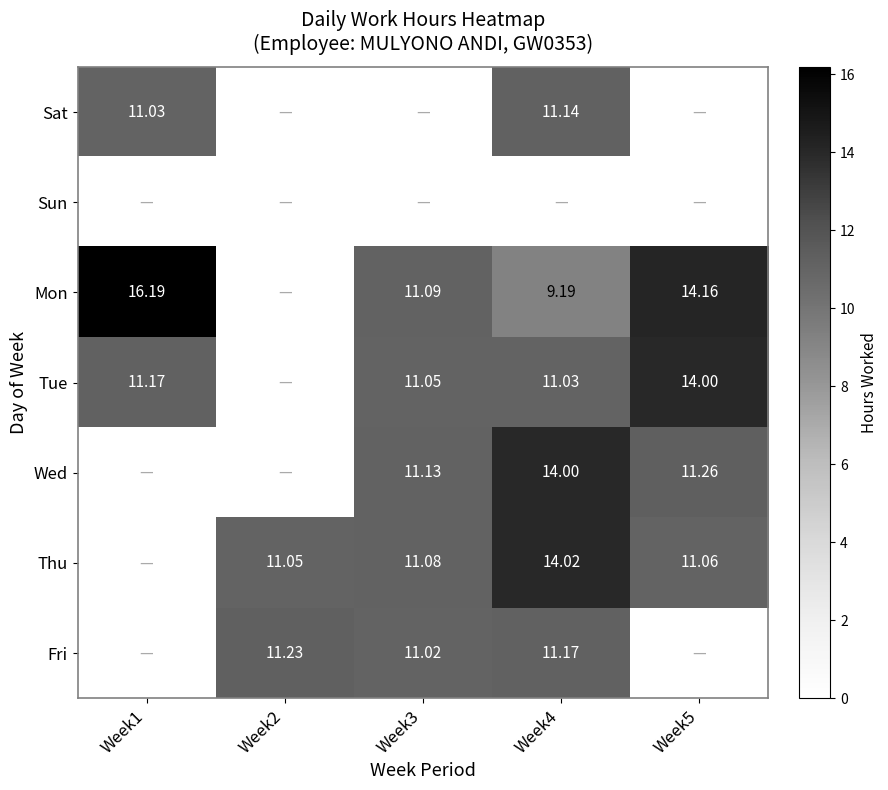

Is the value of Thu at Week2 greater than the value of Wed at Week3?

No